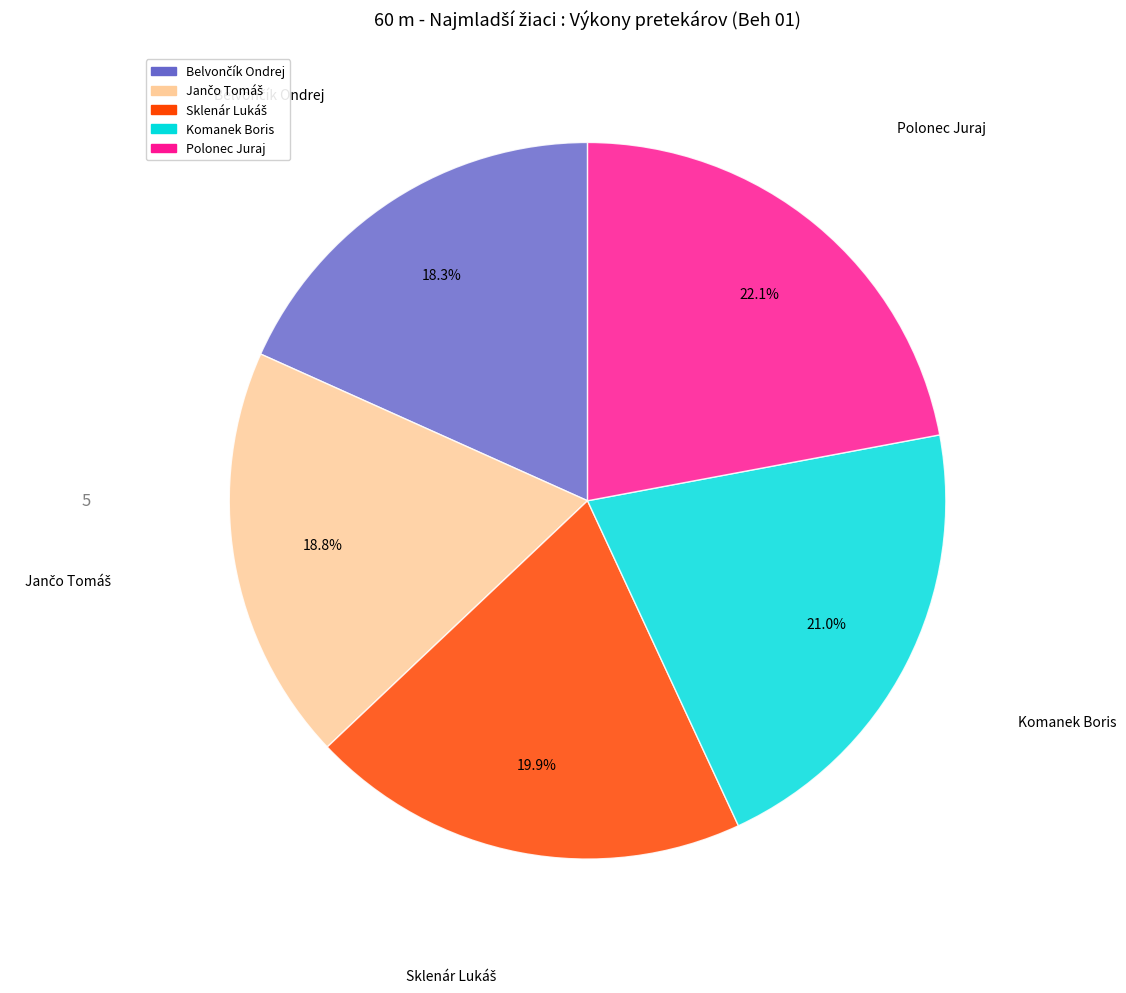

Does Komanek Boris represent more than half of the total?

No